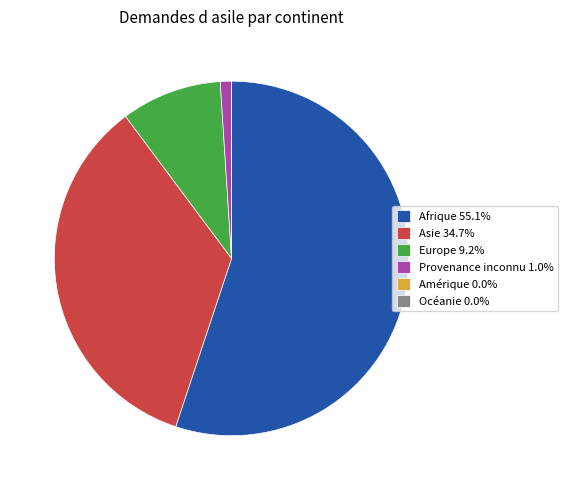

Does any single category account for the majority?

Yes